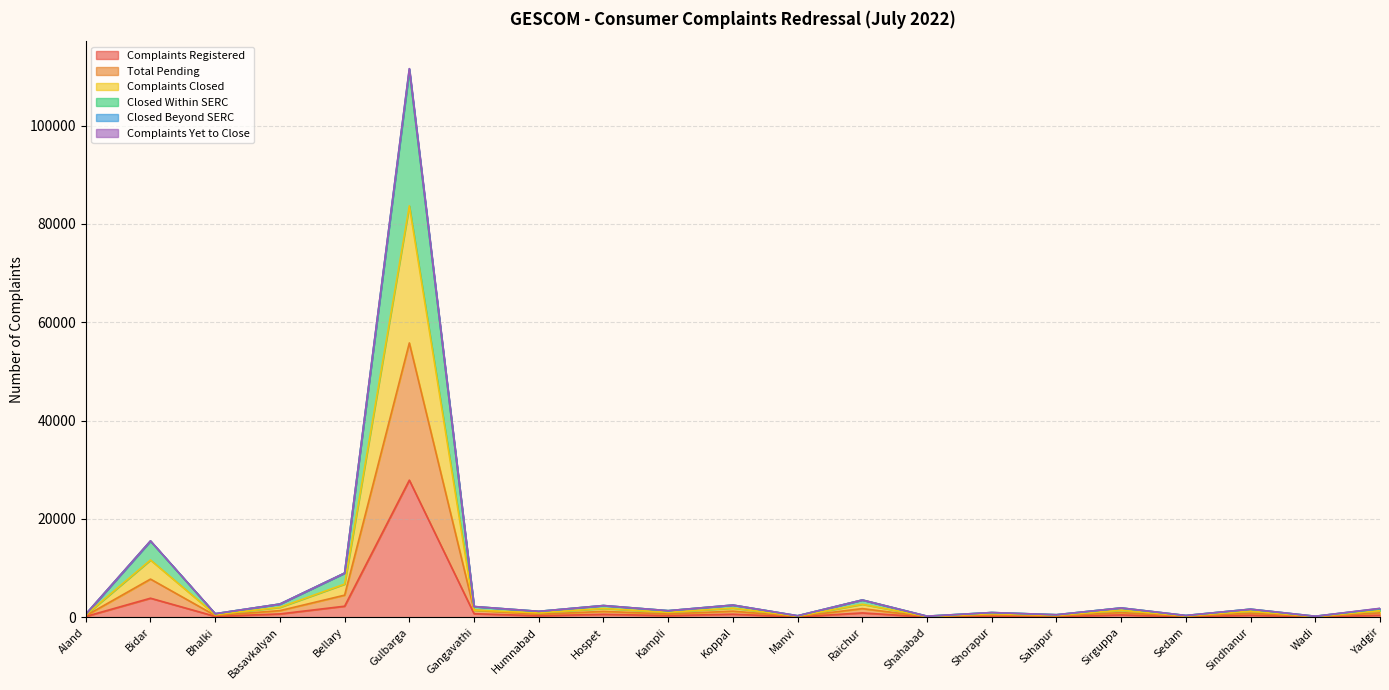

At which label does Complaints Registered reach its peak?

Gulbarga